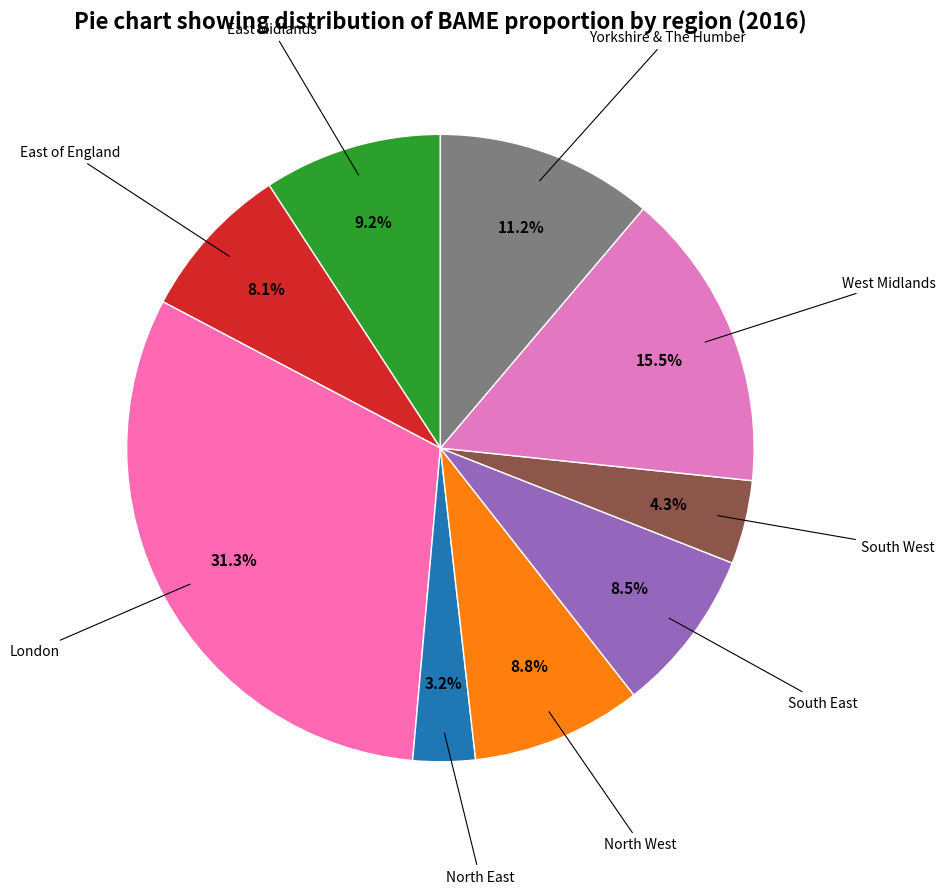

To the nearest percent, what is the difference between the largest and smallest slice percentages?

28%